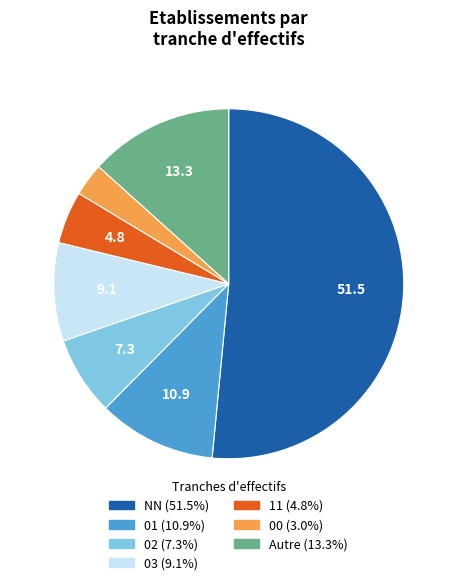

Does any single category account for the majority?

Yes